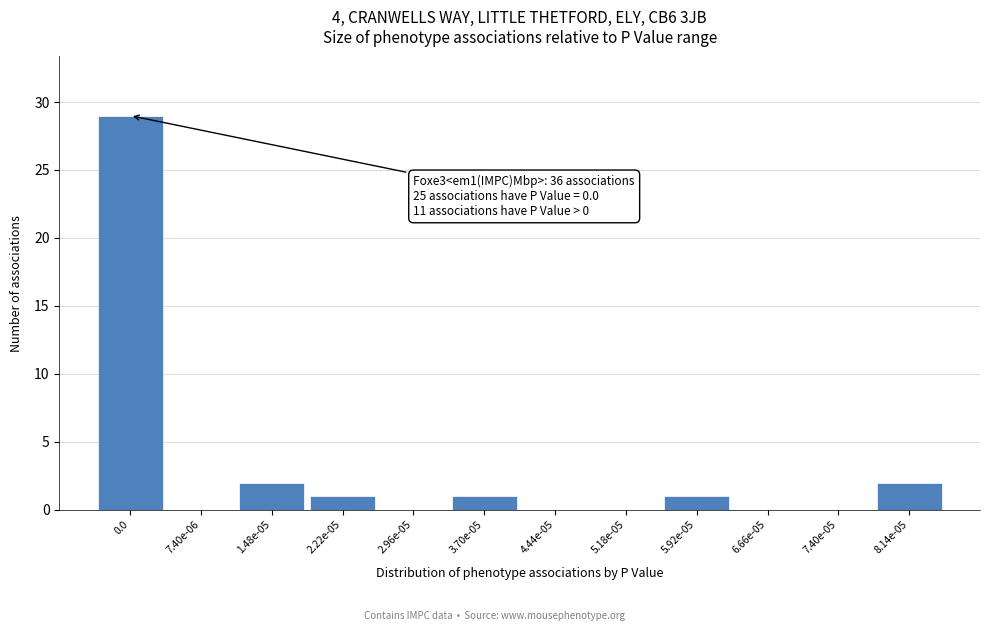

Reading left to right, transcribe all the data shown in this chart.

0.0=29	7.40e-06=0	1.48e-05=2	2.22e-05=1	2.96e-05=0	3.70e-05=1	4.44e-05=0	5.18e-05=0	5.92e-05=1	6.66e-05=0	7.40e-05=0	8.14e-05=2